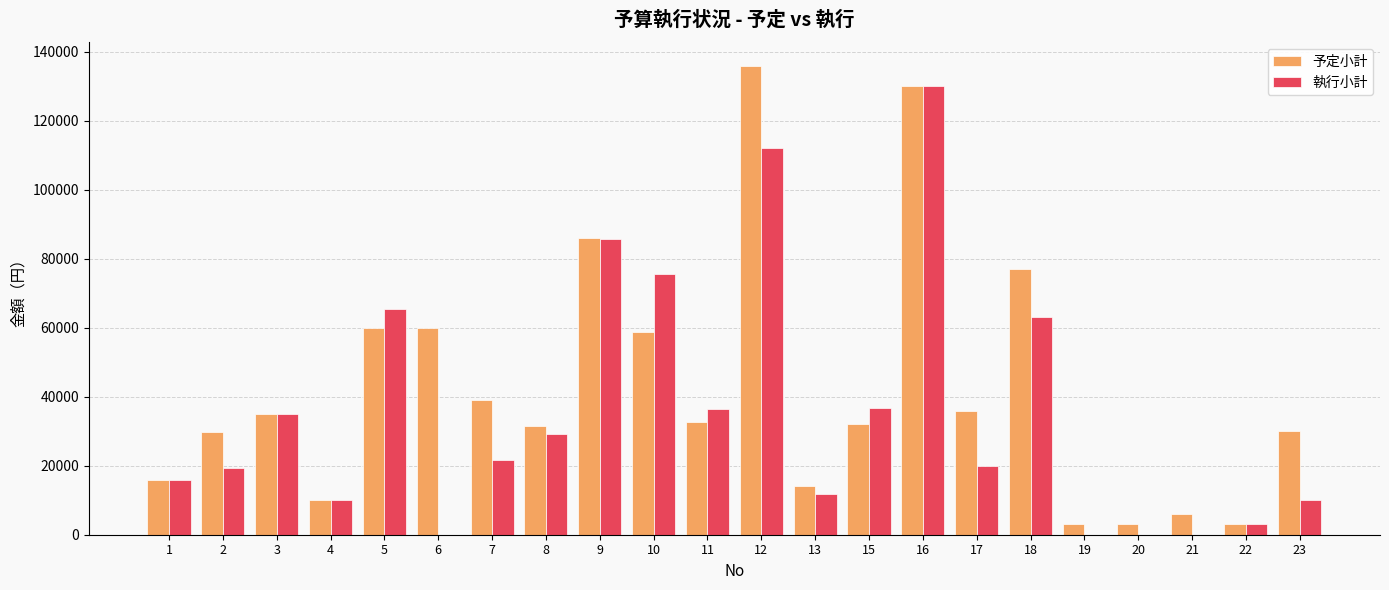

What is the sum of all 執行小計 values?

781050